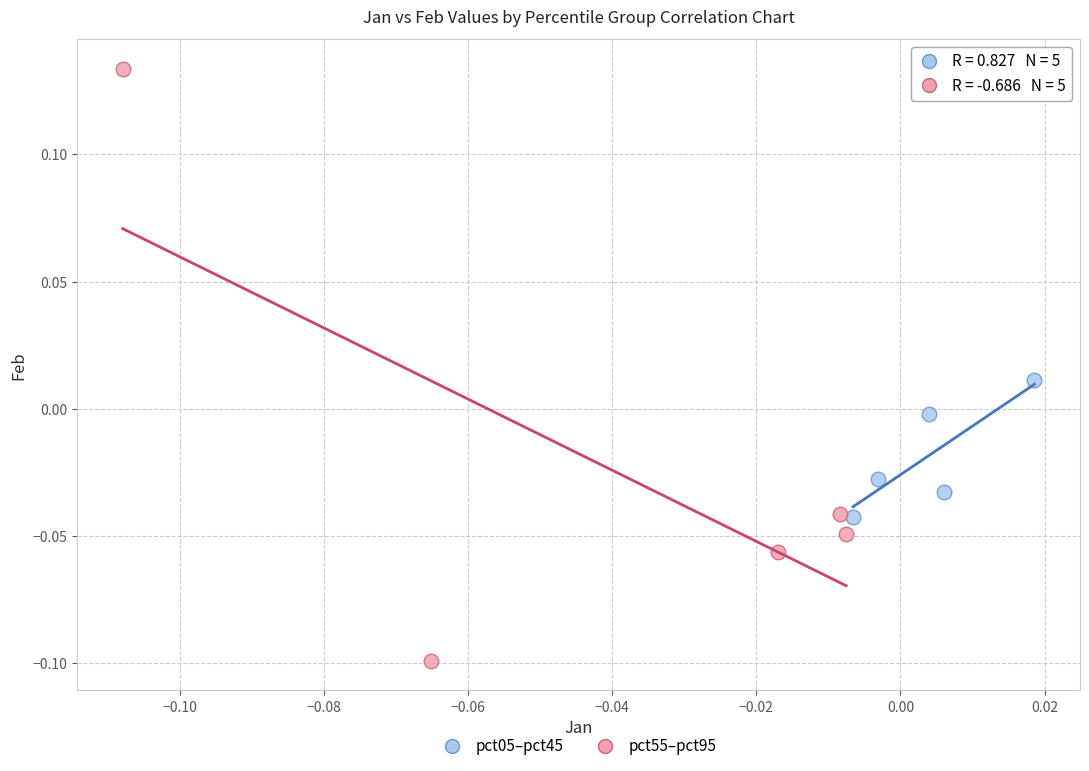

Which series reaches the maximum Y coordinate?

pct55–pct95